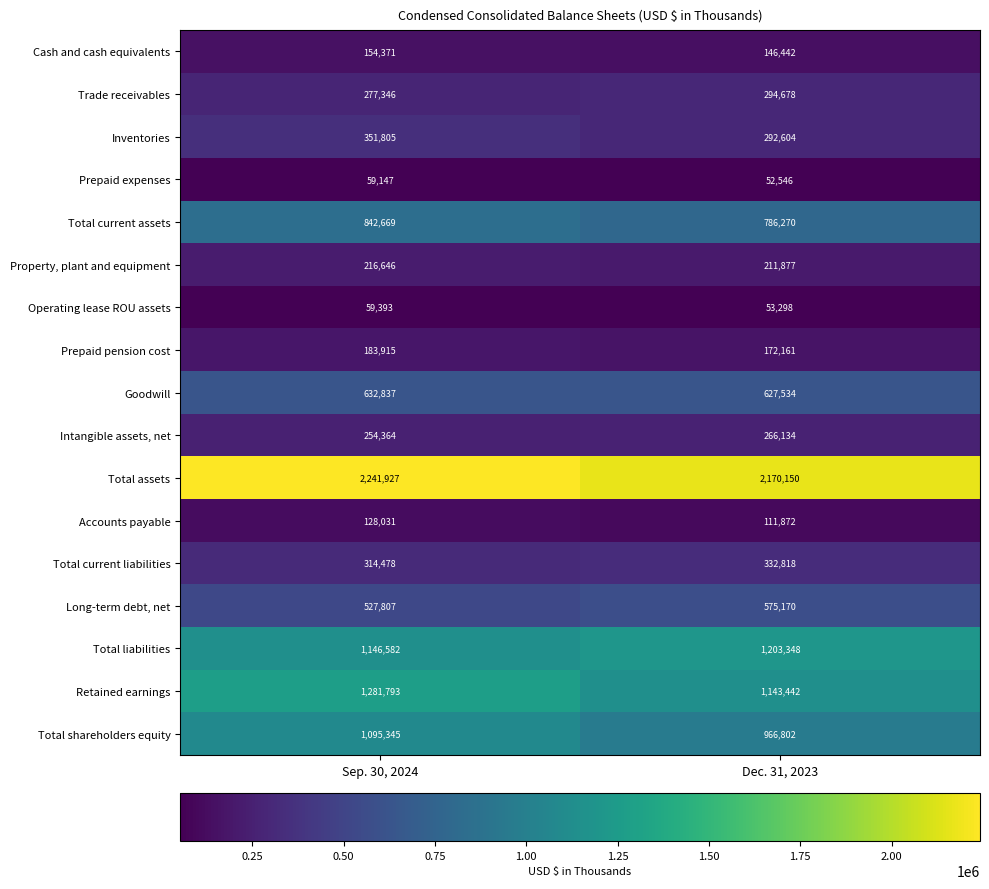

At Dec. 31, 2023, list the series in order from largest to smallest.

Total assets, Total liabilities, Retained earnings, Total shareholders equity, Total current assets, Goodwill, Long-term debt, net, Total current liabilities, Trade receivables, Inventories, Intangible assets, net, Property, plant and equipment, Prepaid pension cost, Cash and cash equivalents, Accounts payable, Operating lease ROU assets, Prepaid expenses